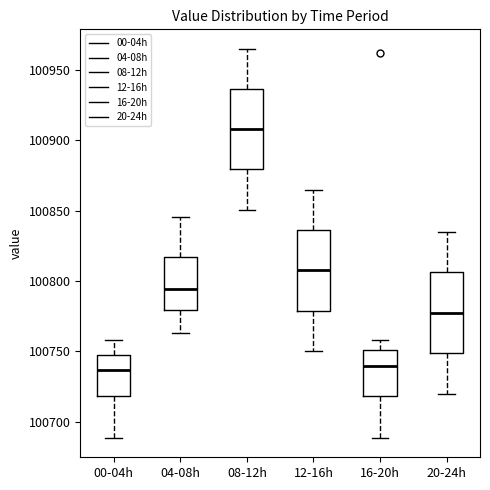

Where does the lower whisker of the box for 20-24h end on the y-axis? The values are not printed on the chart, so give them approximately, as read against the axis.

100720